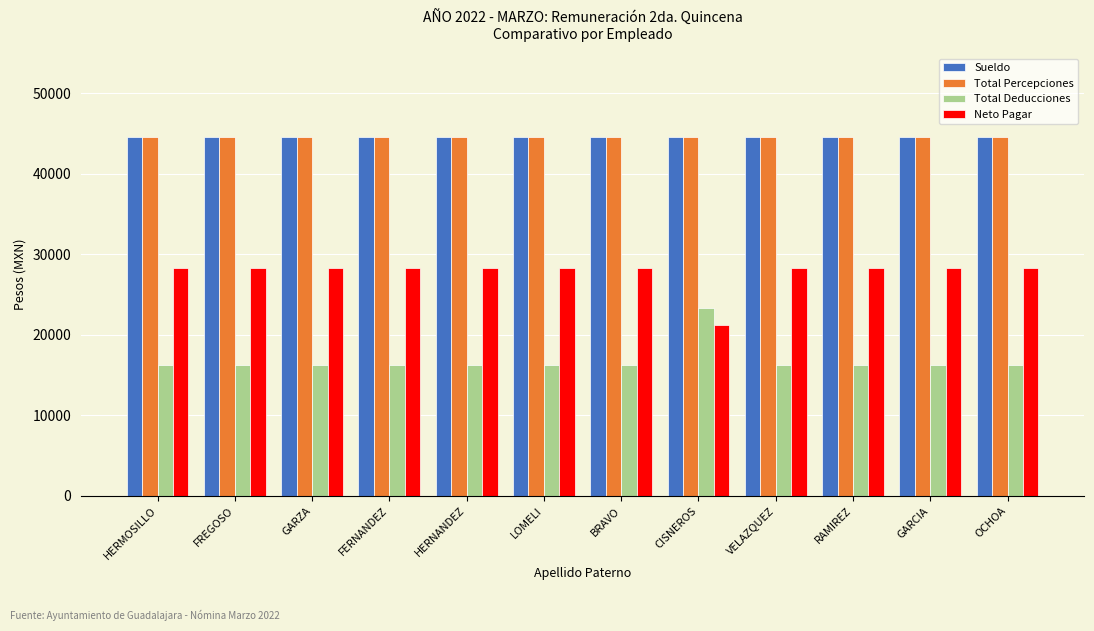

Reading right to left, transcribe all the data shown in this chart.

Sueldo: OCHOA=44615.7	GARCIA=44615.7	RAMIREZ=44615.7	VELAZQUEZ=44615.7	CISNEROS=44615.7	BRAVO=44615.7	LOMELI=44615.7	HERNANDEZ=44615.7	FERNANDEZ=44615.7	GARZA=44615.7	FREGOSO=44615.7	HERMOSILLO=44615.7
Total Percepciones: OCHOA=44615.7	GARCIA=44615.7	RAMIREZ=44615.7	VELAZQUEZ=44615.7	CISNEROS=44615.7	BRAVO=44615.7	LOMELI=44615.7	HERNANDEZ=44615.7	FERNANDEZ=44615.7	GARZA=44615.7	FREGOSO=44615.7	HERMOSILLO=44615.7
Total Deducciones: OCHOA=16247.5	GARCIA=16247.5	RAMIREZ=16247.5	VELAZQUEZ=16247.5	CISNEROS=23390.5	BRAVO=16247.5	LOMELI=16247.5	HERNANDEZ=16247.5	FERNANDEZ=16247.5	GARZA=16247.5	FREGOSO=16247.5	HERMOSILLO=16247.5
Neto Pagar: OCHOA=28368.1	GARCIA=28368.1	RAMIREZ=28368.1	VELAZQUEZ=28368.1	CISNEROS=21225.1	BRAVO=28368.1	LOMELI=28368.1	HERNANDEZ=28368.1	FERNANDEZ=28368.1	GARZA=28368.1	FREGOSO=28368.1	HERMOSILLO=28368.1